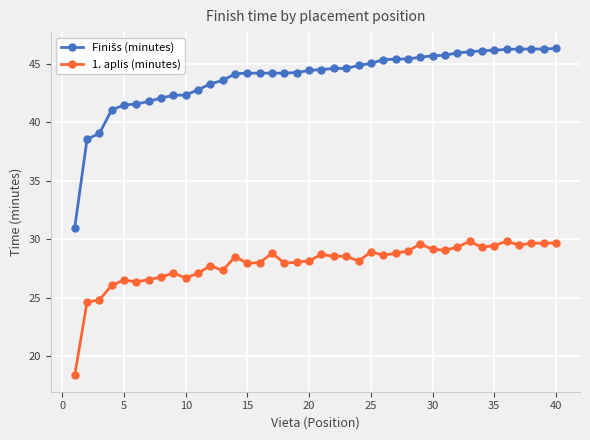

What is the difference between the maximum and minimum values in the 1. aplis (minutes) series?

11.5